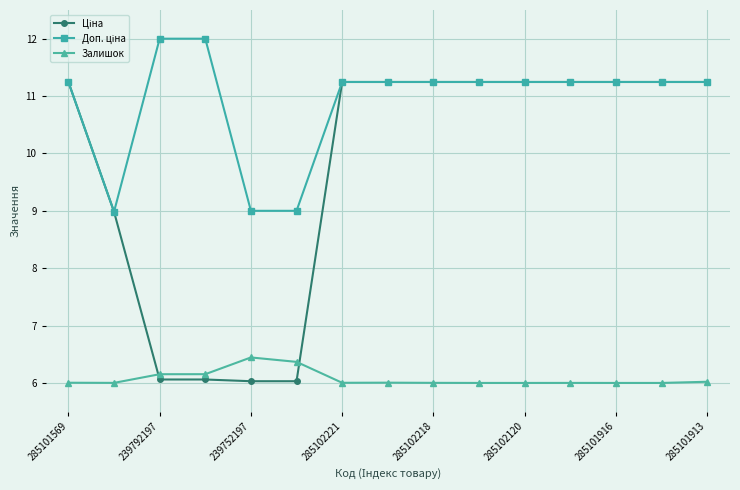

What is the greatest value displayed?

12.0